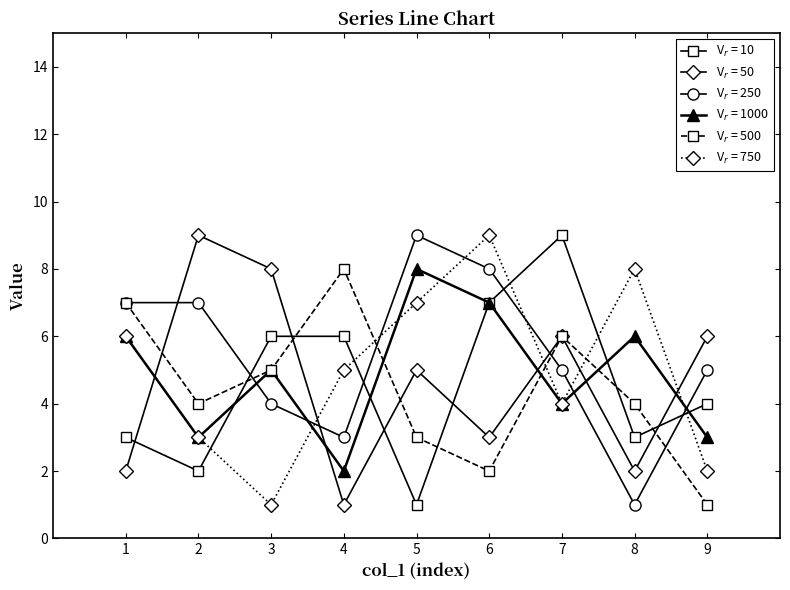

At which category is the sum across all series the highest?

6